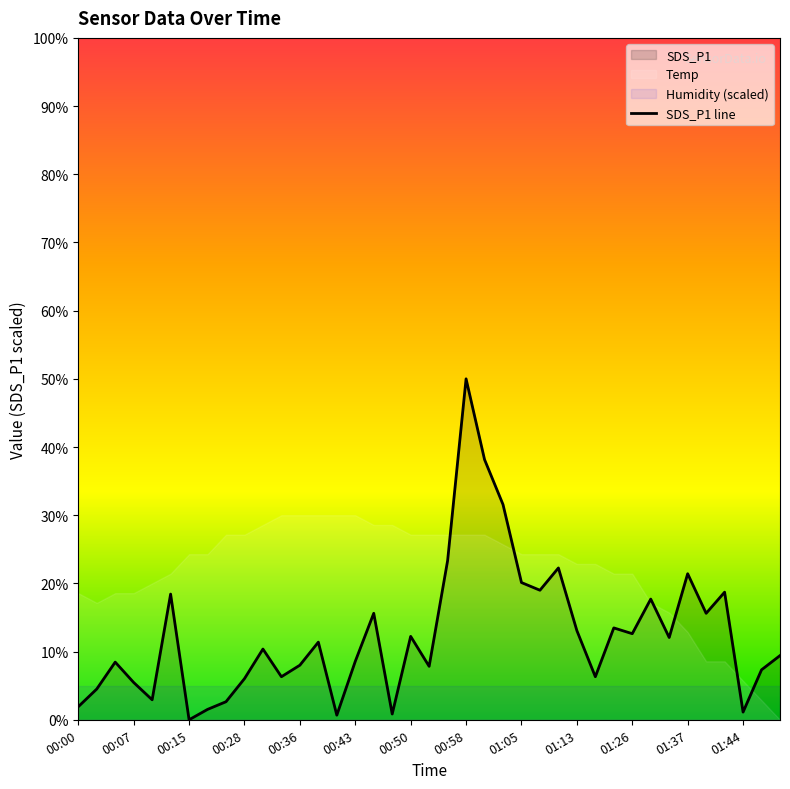

Which category has the highest value in the SDS_P1 line series?

00:58